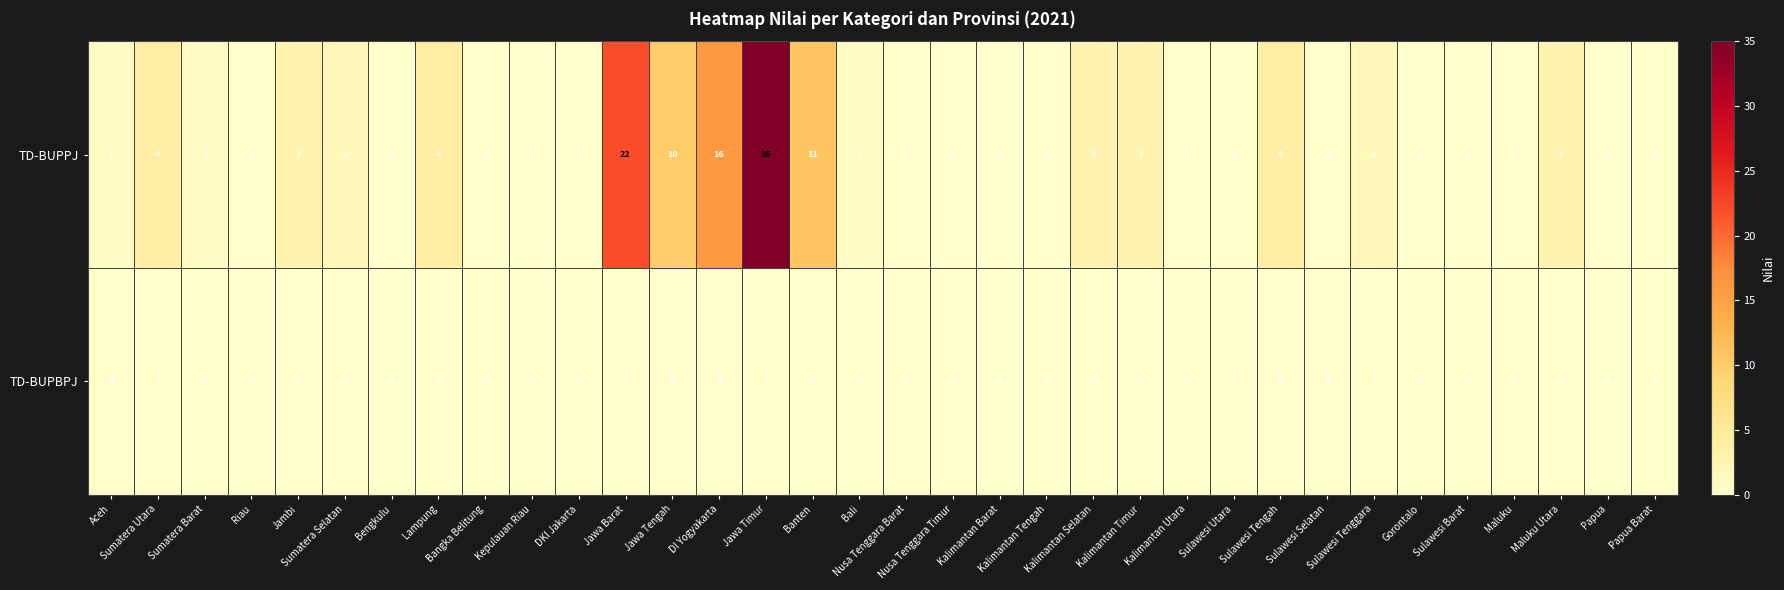

Which category has the highest value across all series?

Jawa Timur